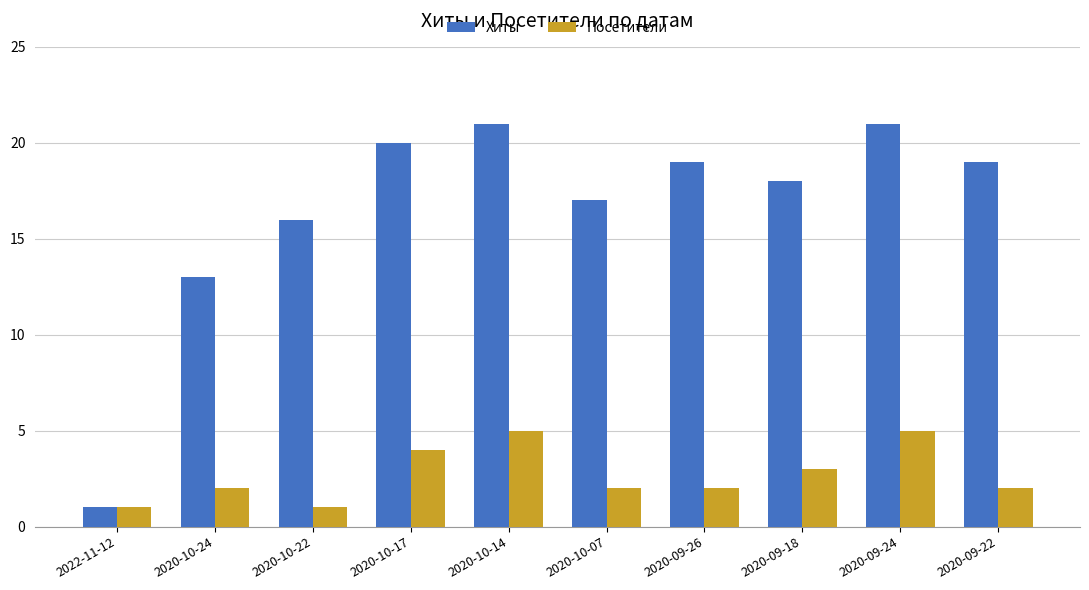

Are the bars grouped side by side (vs. stacked)?

Yes